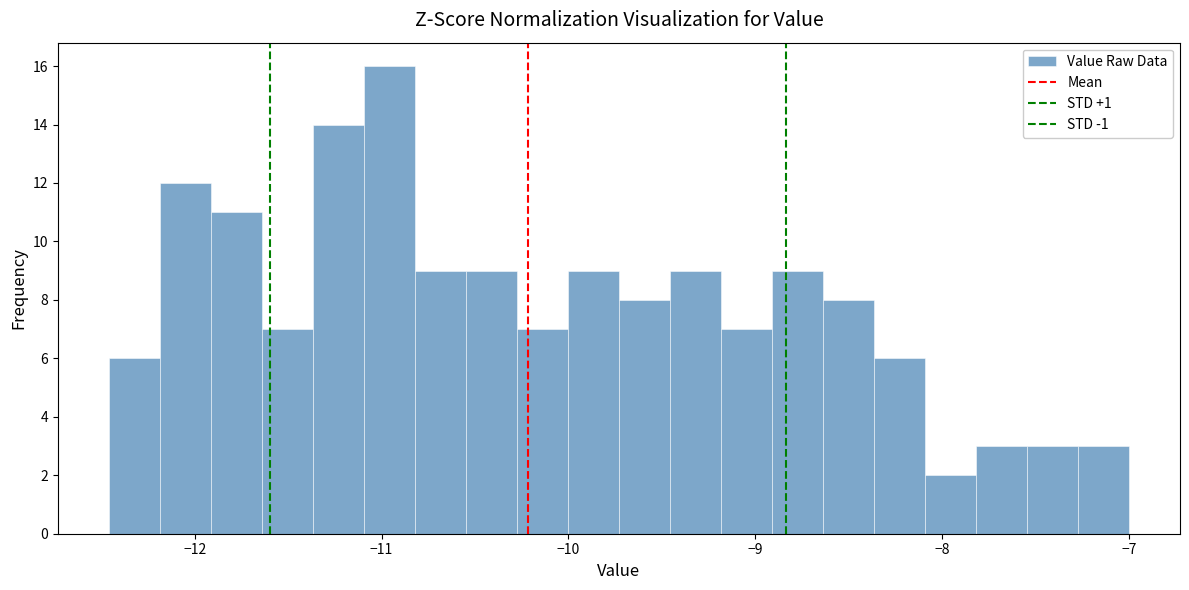

Read against the x-axis, roughly where is the centre of the tallest bar?

-11.0